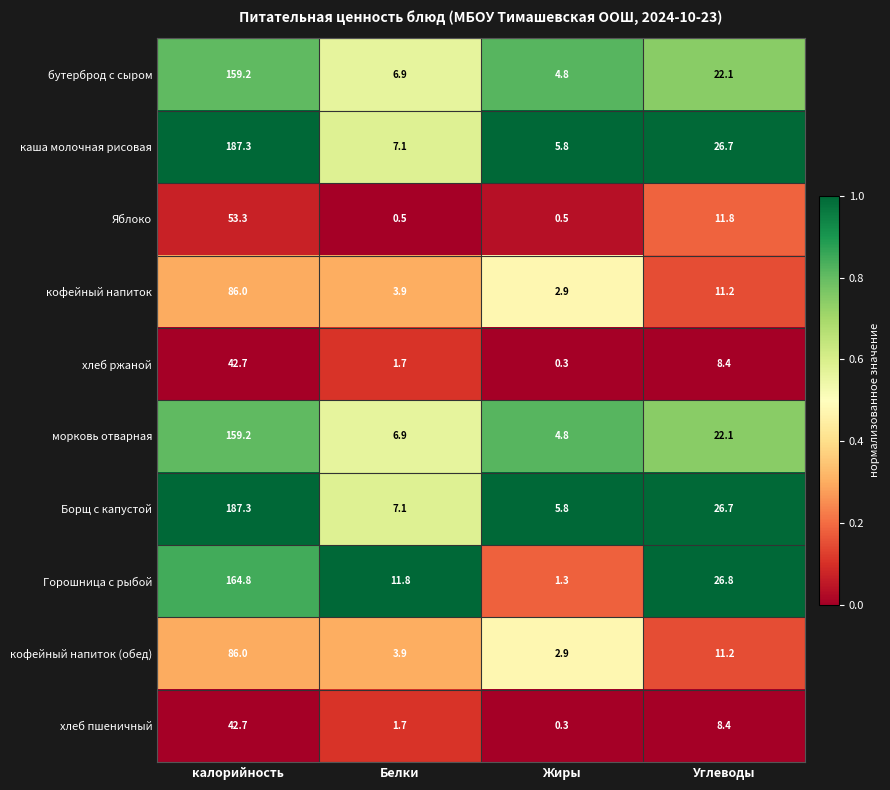

What is the total value across all series at Жиры?

29.4